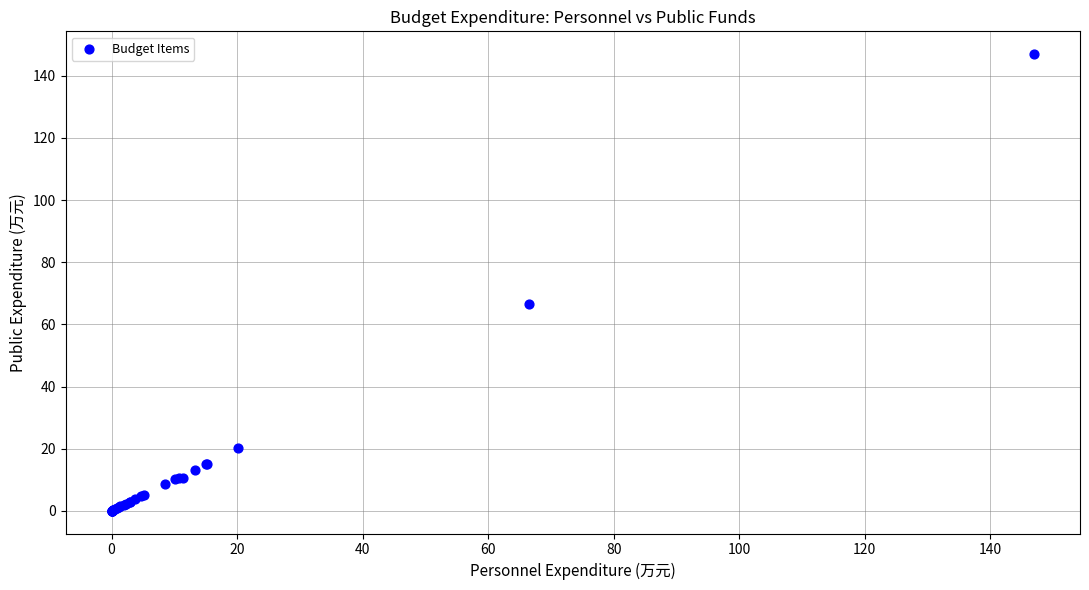

What Y value in the scatter plot is closest to 73?

66.5